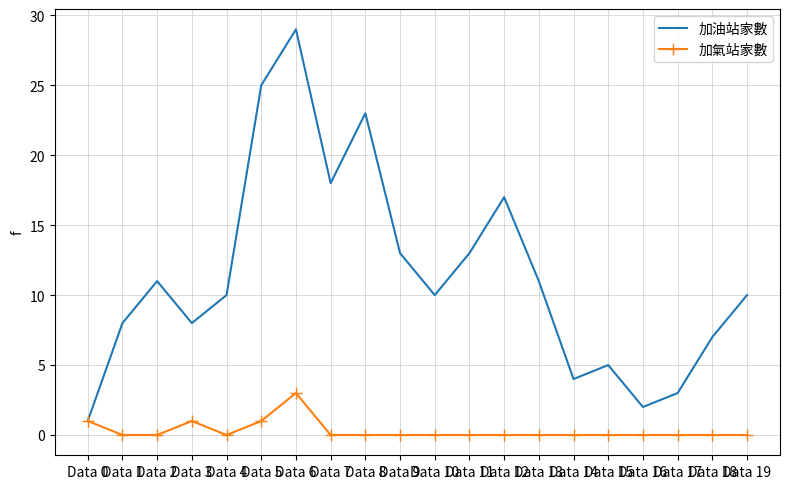

List the series in order of their overall mean, highest first.

加油站家數, 加氣站家數